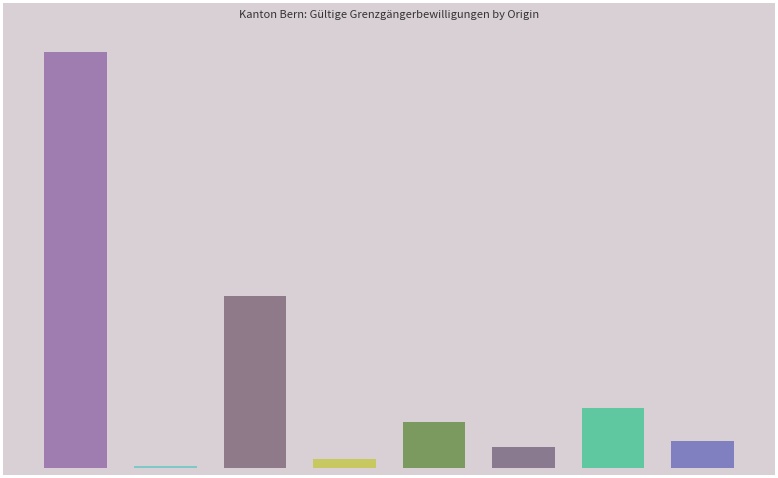

Rank the categories by value from highest to lowest.

0, 2, 6, 4, 7, 5, 3, 1